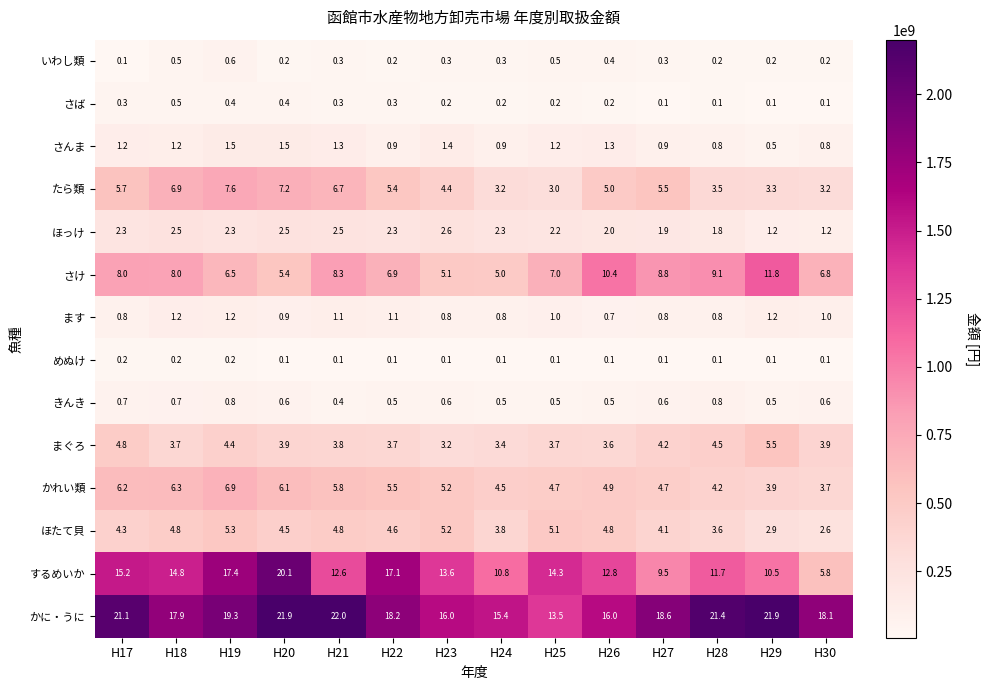

Rank the series by their maximum value, from highest to lowest.

かに・うに, するめいか, さけ, たら類, かれい類, まぐろ, ほたて貝, ほっけ, さんま, ます, きんき, いわし類, さば, めぬけ